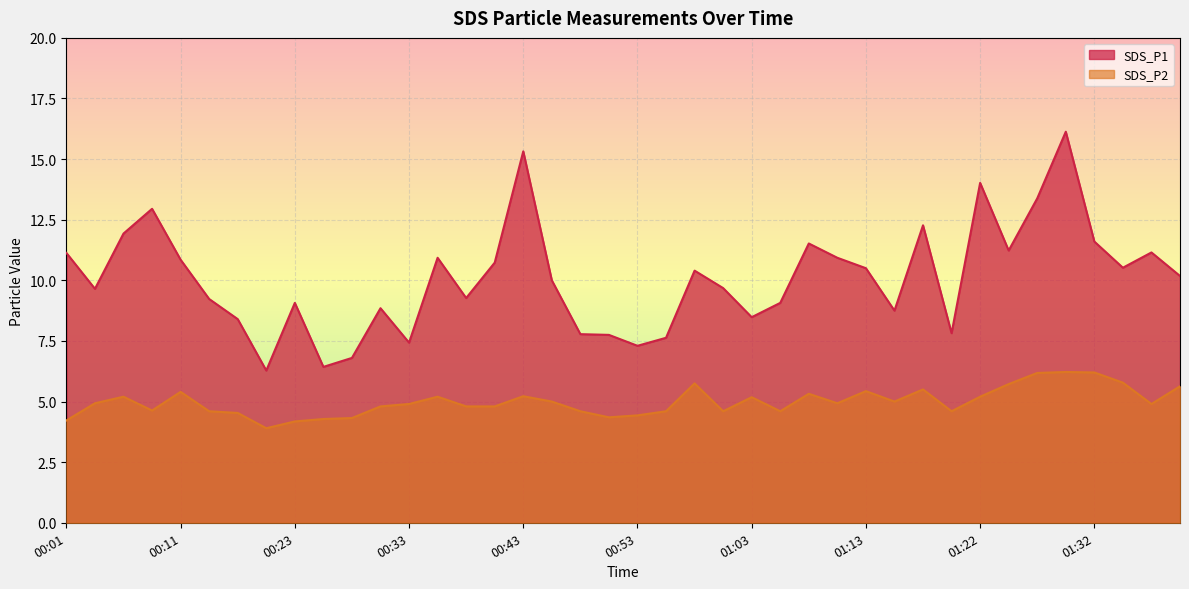

What is the difference between the SDS_P2 values at 01:03 and 01:32?

1.0